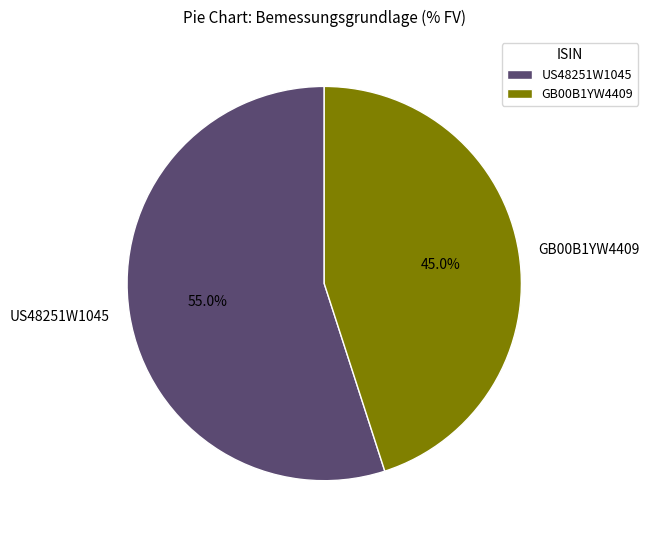

To the nearest percent, what portion does GB00B1YW4409 represent?

45%